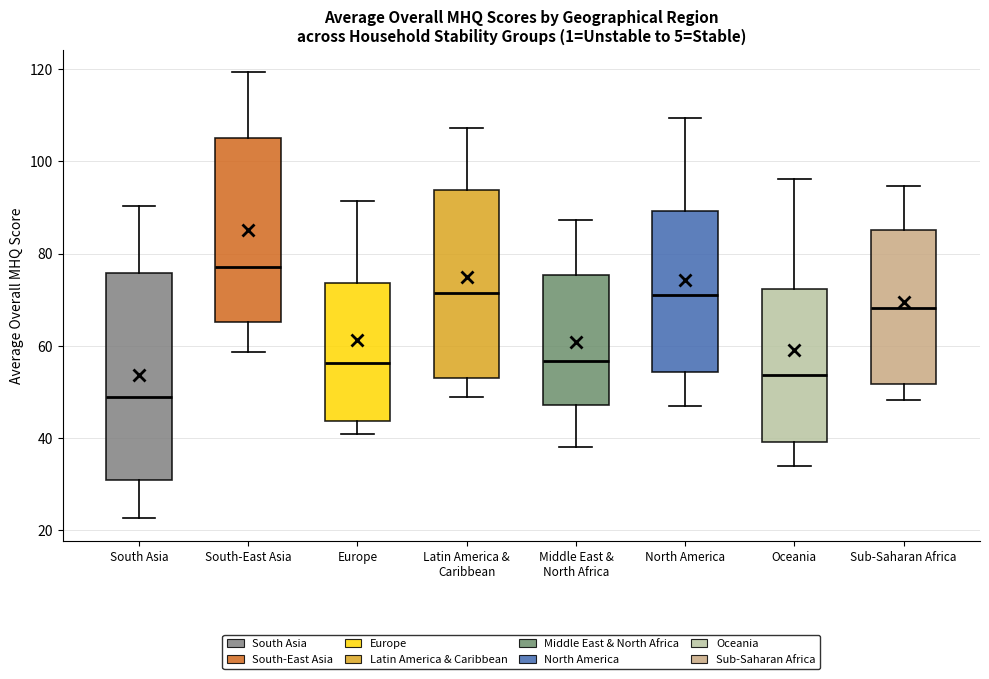

Which box's median line is the highest?

South-East Asia